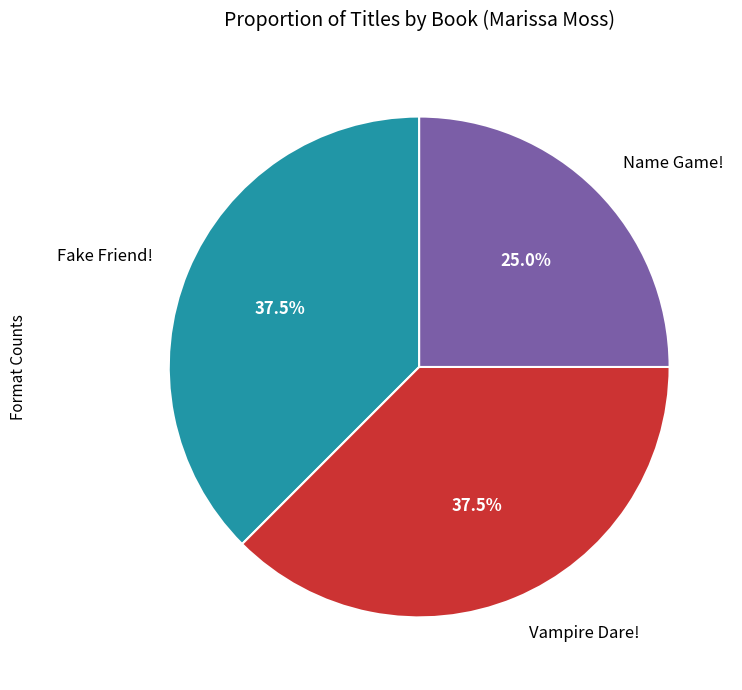

What percentage do Vampire Dare! and Fake Friend! together represent?

75.0%